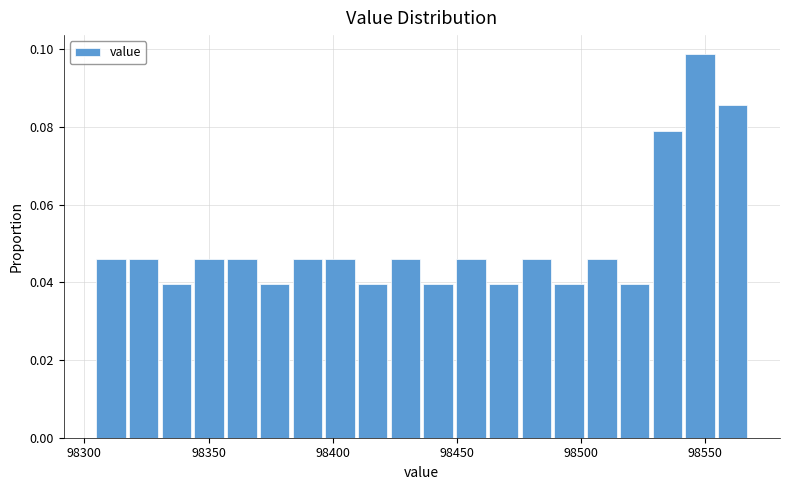

Read against the x-axis, roughly where is the centre of the tallest bar?

98550